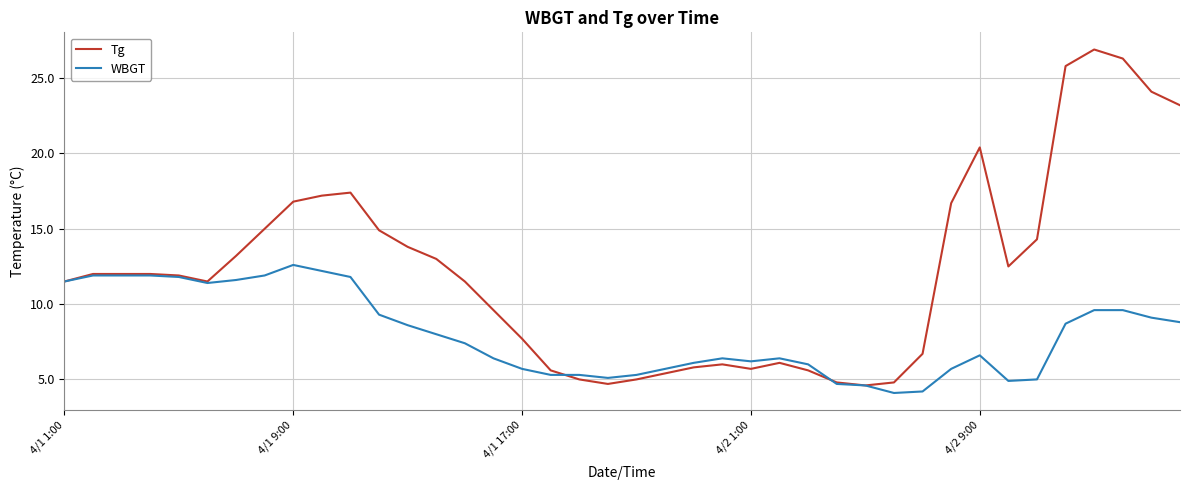

Rank the series by their maximum value, from highest to lowest.

Tg, WBGT